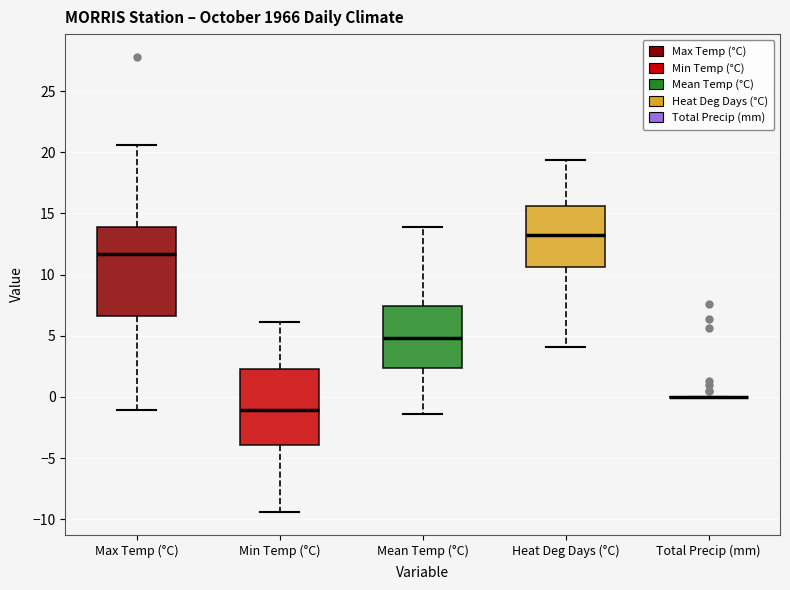

Reading left to right, transcribe this box plot: for each box, give where its median line is, the range the box spans, and where its two whiskers end, as read against the y-axis. The values are not printed on the chart, so give them approximately, as read against the axis.

Max Temp (°C): median 11.5, box 6.5 to 14.0, whiskers -1.0 to 20.5
Min Temp (°C): median -1.0, box -4.0 to 2.5, whiskers -9.5 to 6.0
Mean Temp (°C): median 5.0, box 2.5 to 7.5, whiskers -1.5 to 14.0
Heat Deg Days (°C): median 13.0, box 10.5 to 15.5, whiskers 4.0 to 19.5
Total Precip (mm): box collapsed to a line at 0.0, whiskers 0.0 to 0.0